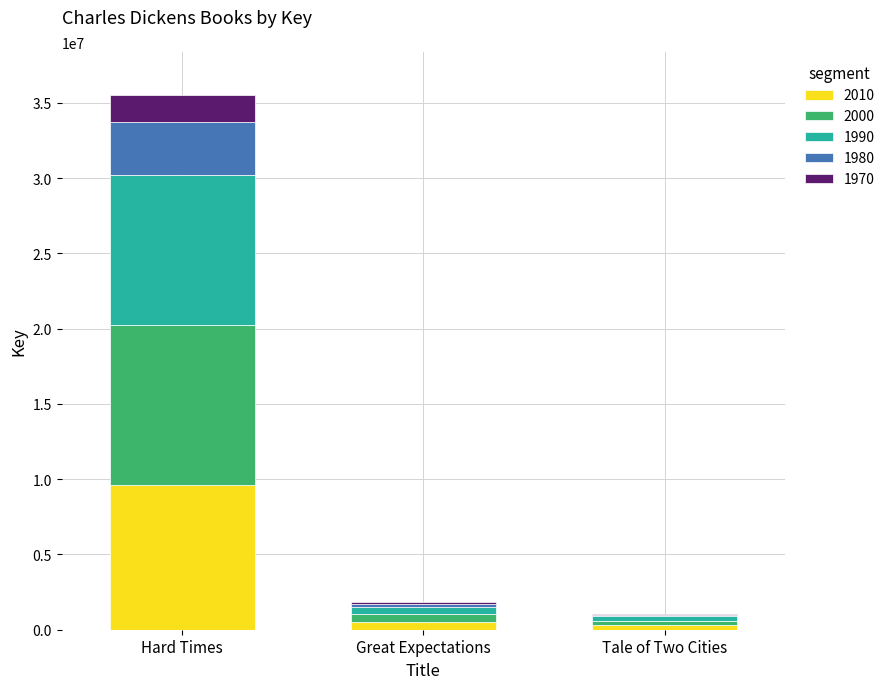

At which category is the sum across all series the highest?

Hard Times